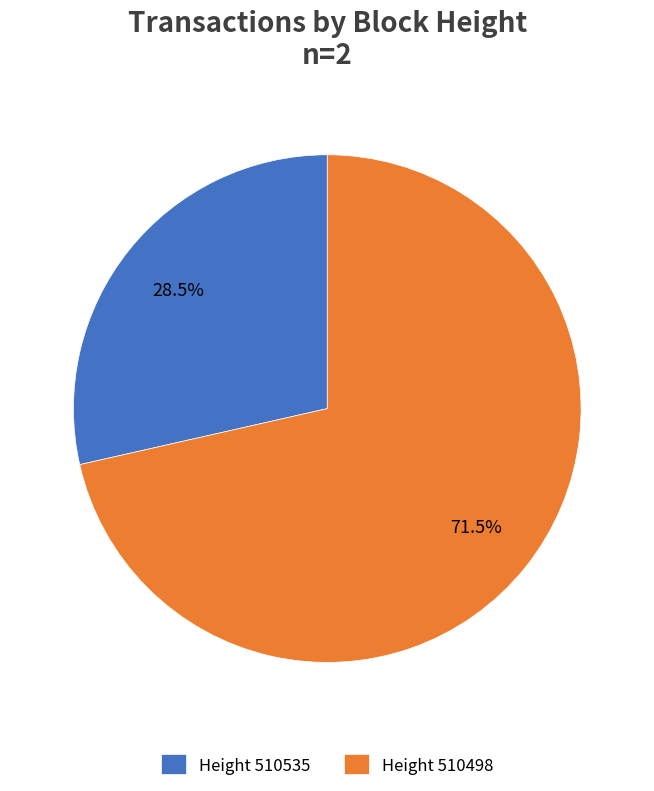

What percentage do Height 510498 and Height 510535 together represent?

100.0%